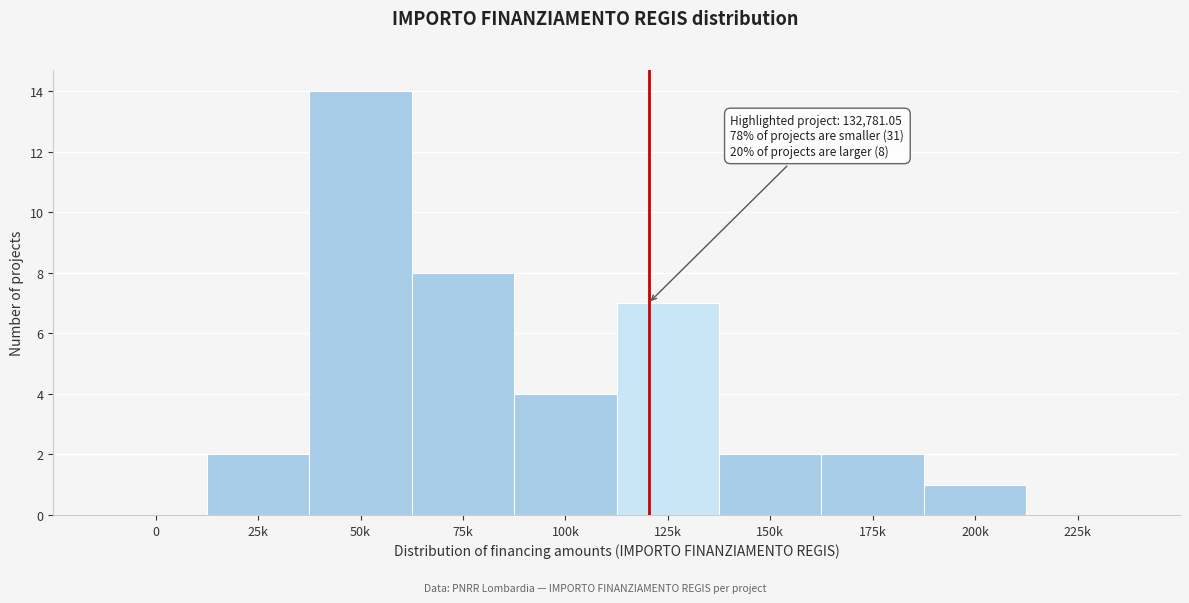

Reading right to left, transcribe all the data shown in this chart.

225k=0	200k=1	175k=2	150k=2	125k=7	100k=4	75k=8	50k=14	25k=2	0=0